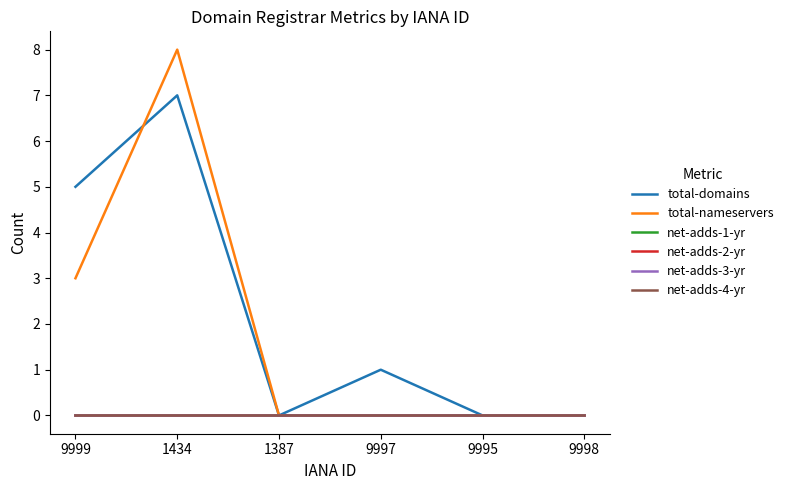

Reading left to right, list all the values displayed in this chart.

total-domains: 9999=5	1434=7	1387=0	9997=1	9995=0	9998=0
total-nameservers: 9999=3	1434=8	1387=0	9997=0	9995=0	9998=0
net-adds-1-yr: 9999=0	1434=0	1387=0	9997=0	9995=0	9998=0
net-adds-2-yr: 9999=0	1434=0	1387=0	9997=0	9995=0	9998=0
net-adds-3-yr: 9999=0	1434=0	1387=0	9997=0	9995=0	9998=0
net-adds-4-yr: 9999=0	1434=0	1387=0	9997=0	9995=0	9998=0